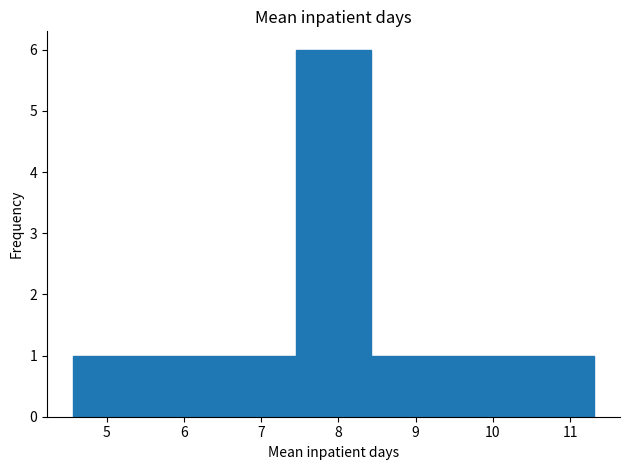

Reading left to right, list every bar in this chart as the range it spans on the x-axis followed by its height. Neither the bar edges nor the heights are printed on the chart, so give them approximately, as read against the axes.

4.6 to 5.5: 1
5.5 to 6.5: 1
6.5 to 7.5: 1
7.5 to 8.4: 6
8.4 to 9.4: 1
9.4 to 10.3: 1
10.3 to 11.3: 1